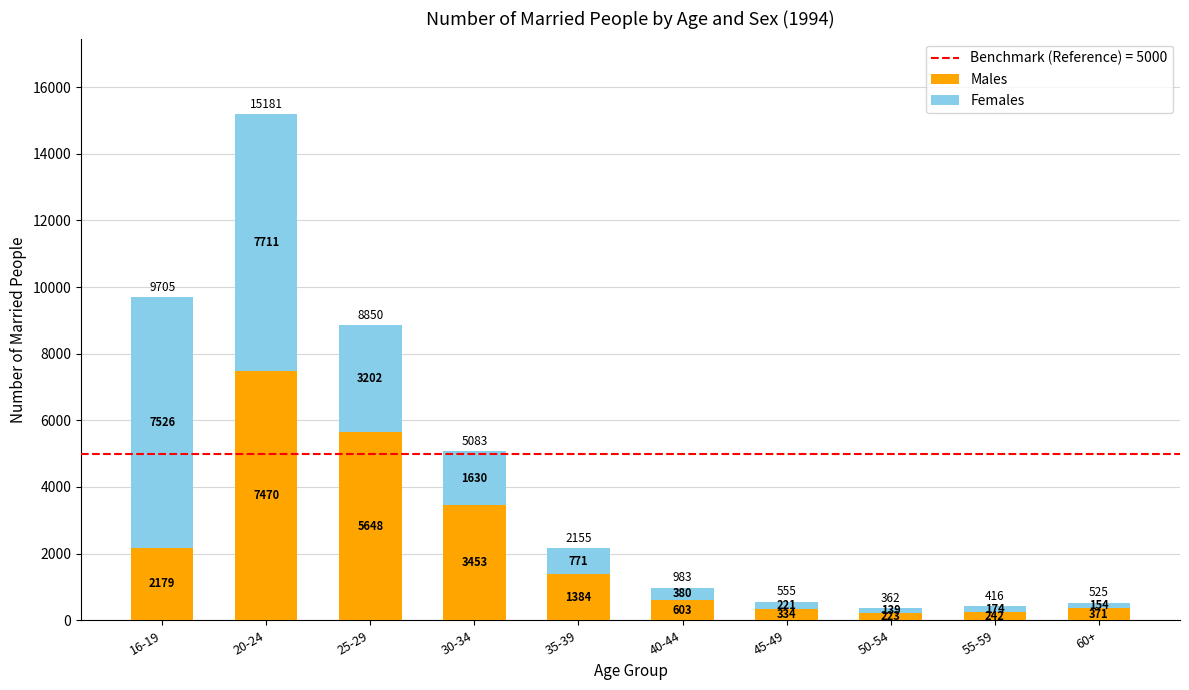

What is the total value across all series at 20-24?

15181